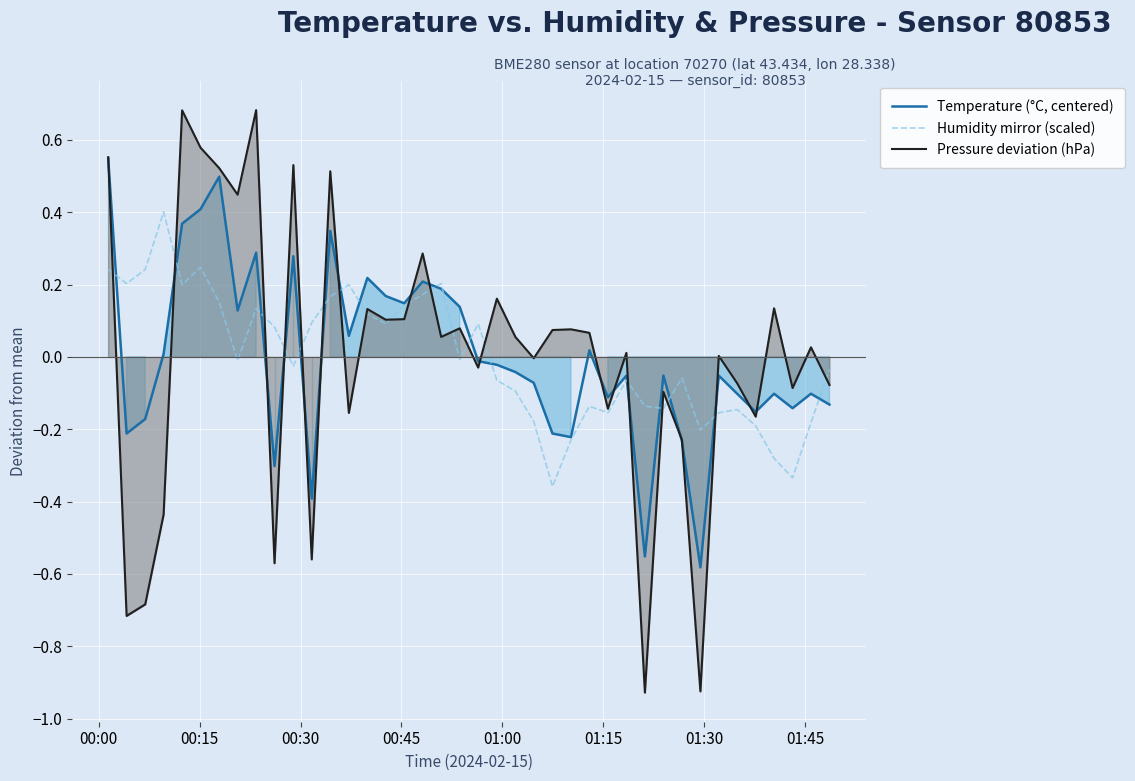

Which series has the largest total across all categories?

Temperature (°C, centered)